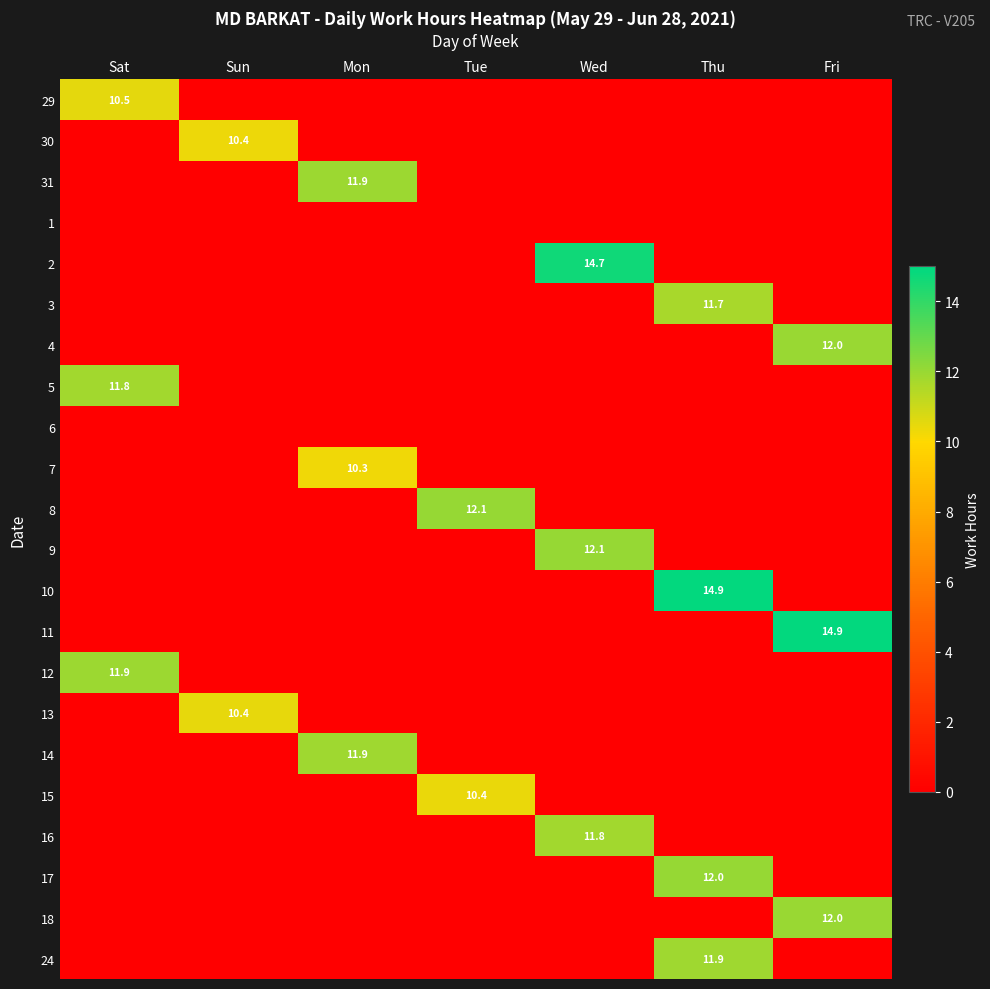

What is the difference between the highest and lowest values at Sat?

11.9